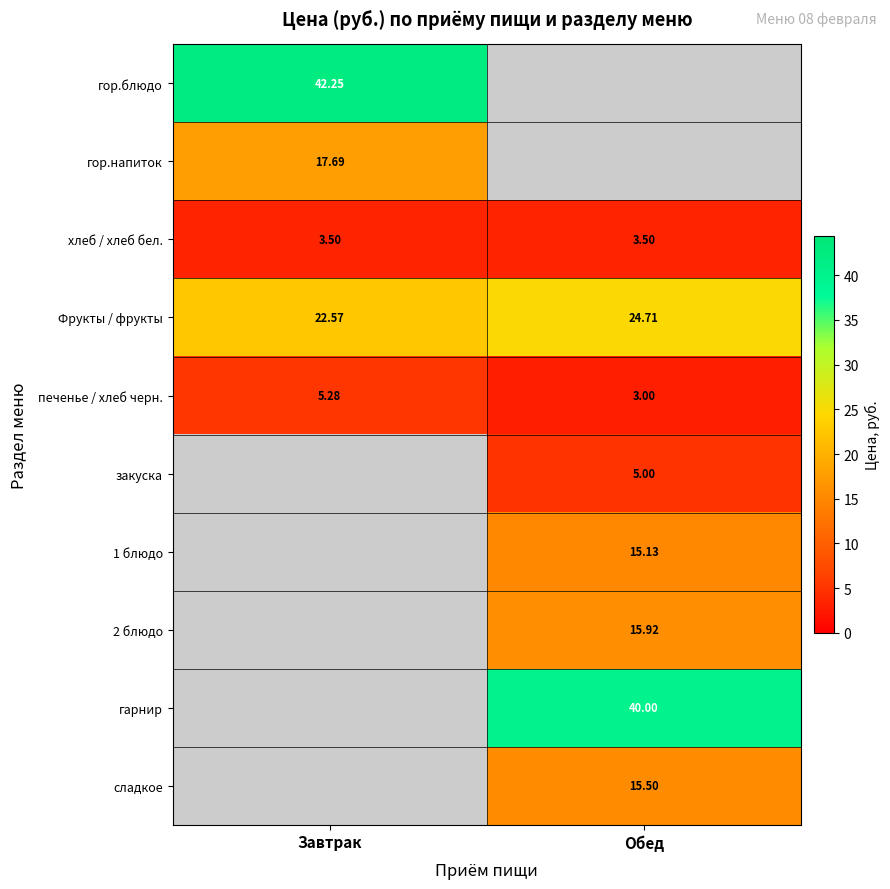

True or false: гор.напиток has a value of 17.7 at Завтрак.

True